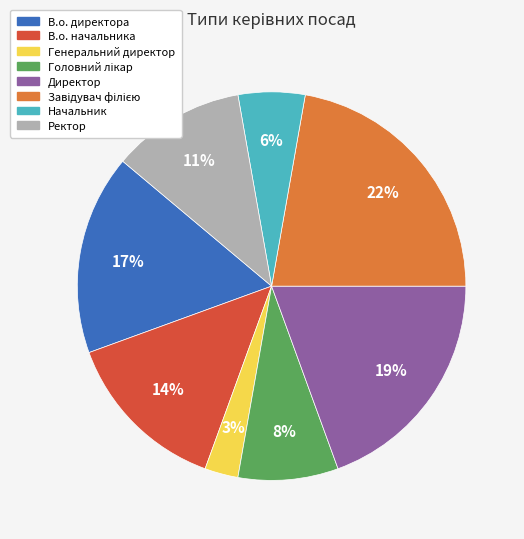

Between Начальник and Генеральний директор, which is larger?

Начальник